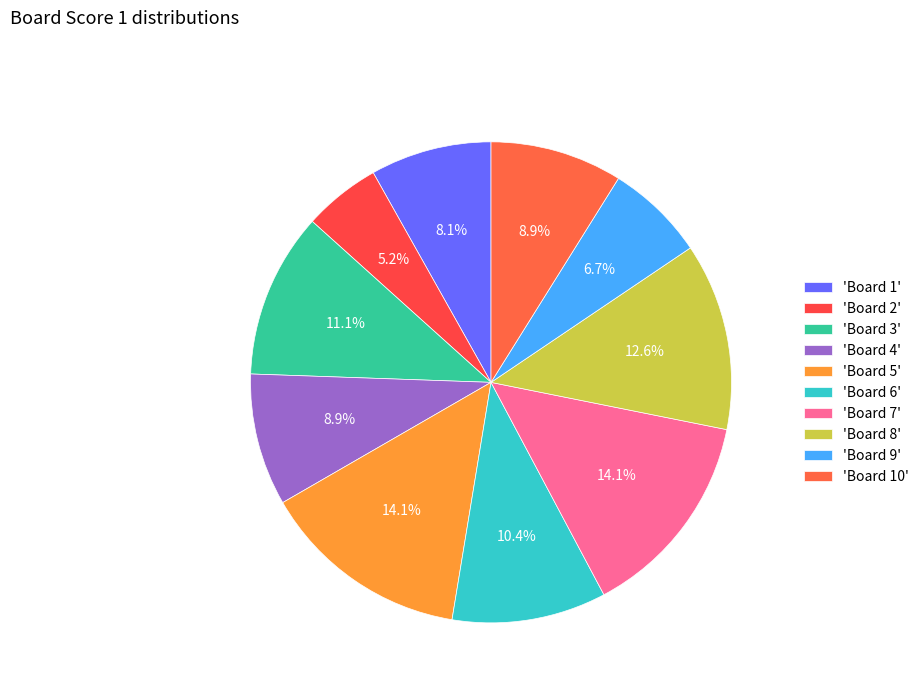

Which slice is the smallest?

2